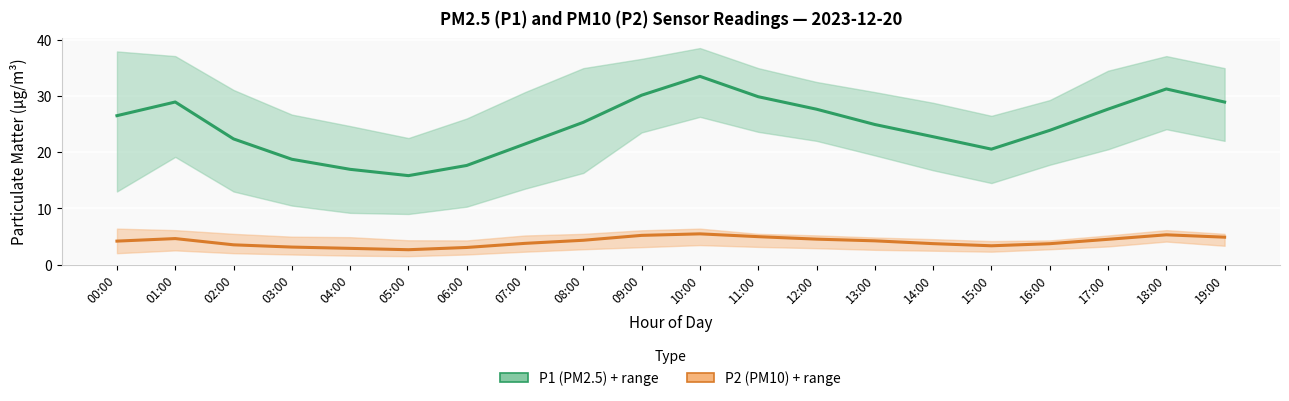

At which label is P1 (PM2.5) closest to 24?

16:00